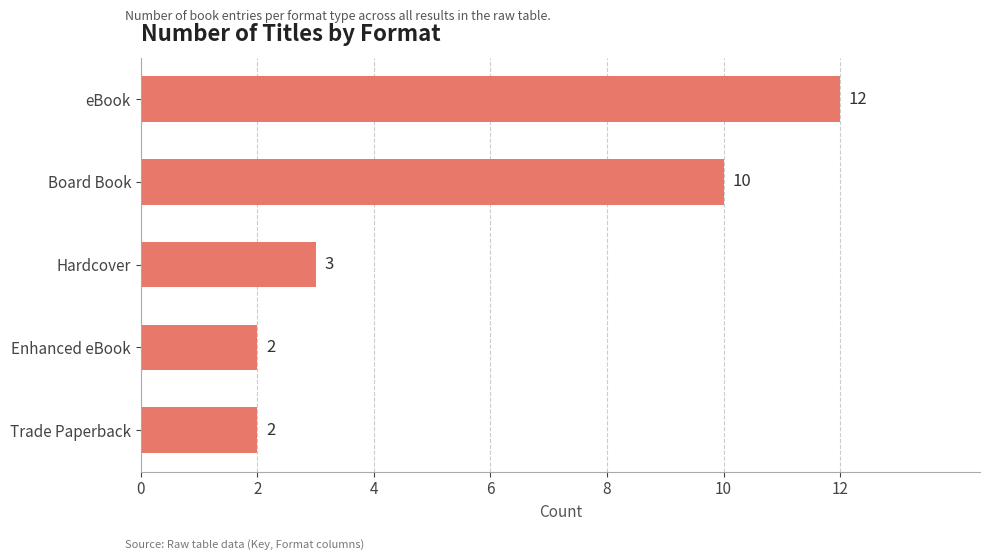

The chart shows a value of 21 at eBook. True or false?

False